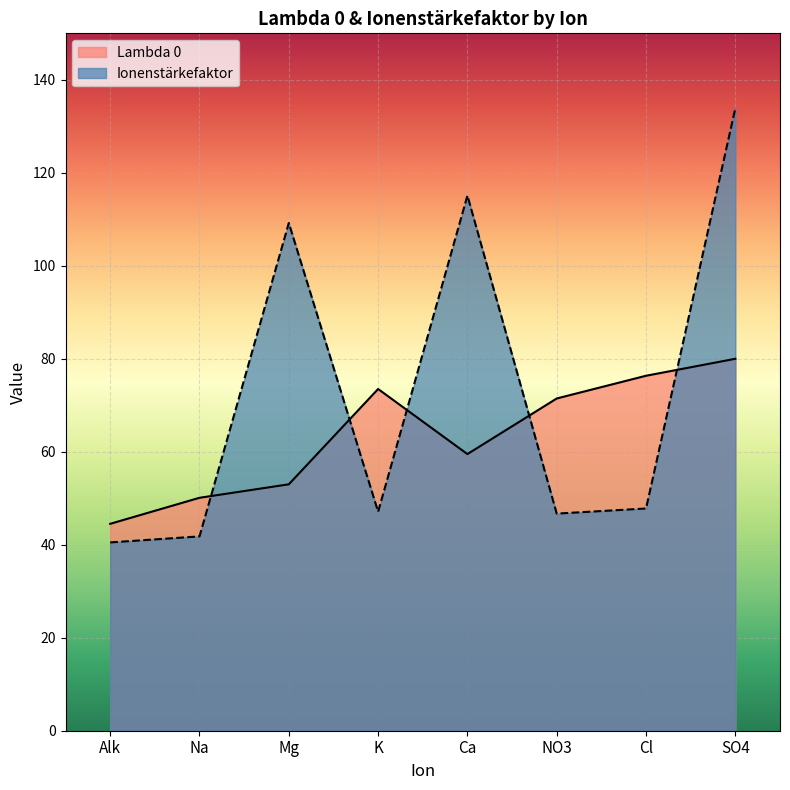

What is the value of the Ionenstärkefaktor point at the 7th from the left?

47.8